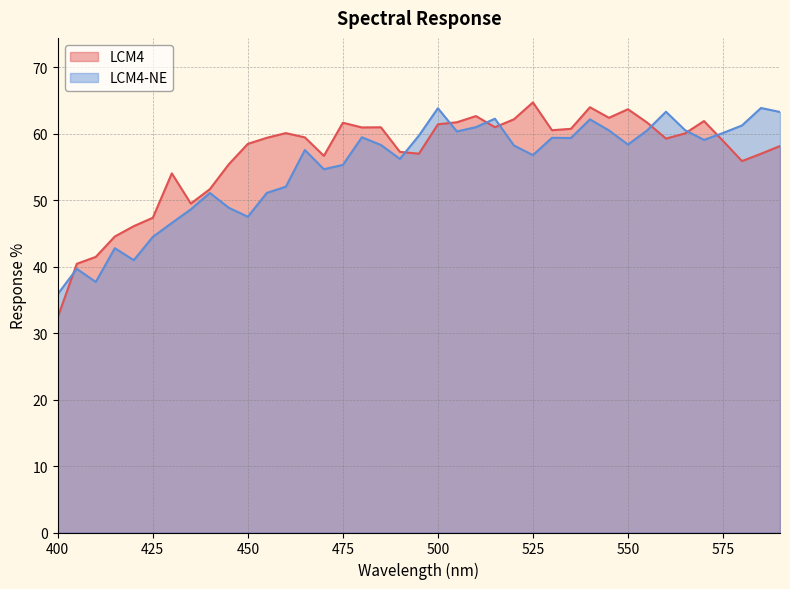

True or false: LCM4 has more than 1 points higher than both neighbors.

True